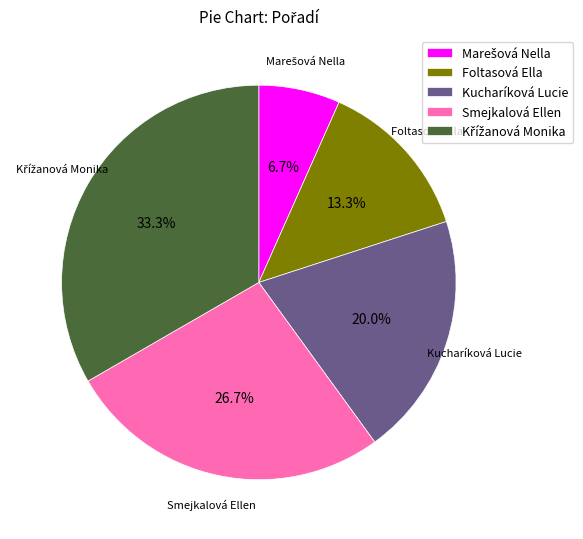

What is the ratio of the value at Foltasová Ella to the value at Kucharíková Lucie?

0.7